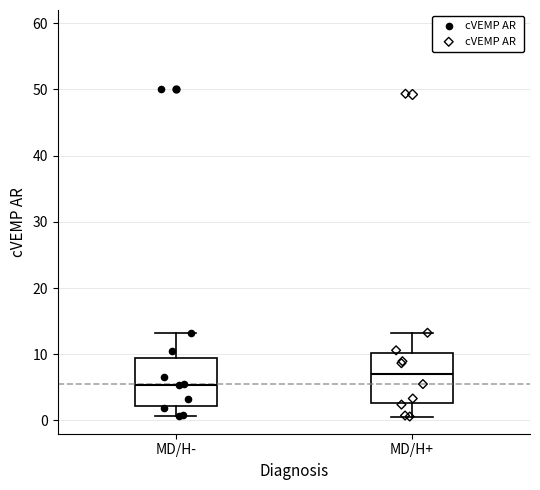

Reading left to right, transcribe this box plot: for each box, give where its median line is, the range the box spans, and where its two whiskers end, as read against the y-axis. The values are not printed on the chart, so give them approximately, as read against the axis.

MD/H-: median 5, box 2 to 10, whiskers 1 to 13
MD/H+: median 7, box 3 to 10, whiskers 1 to 13